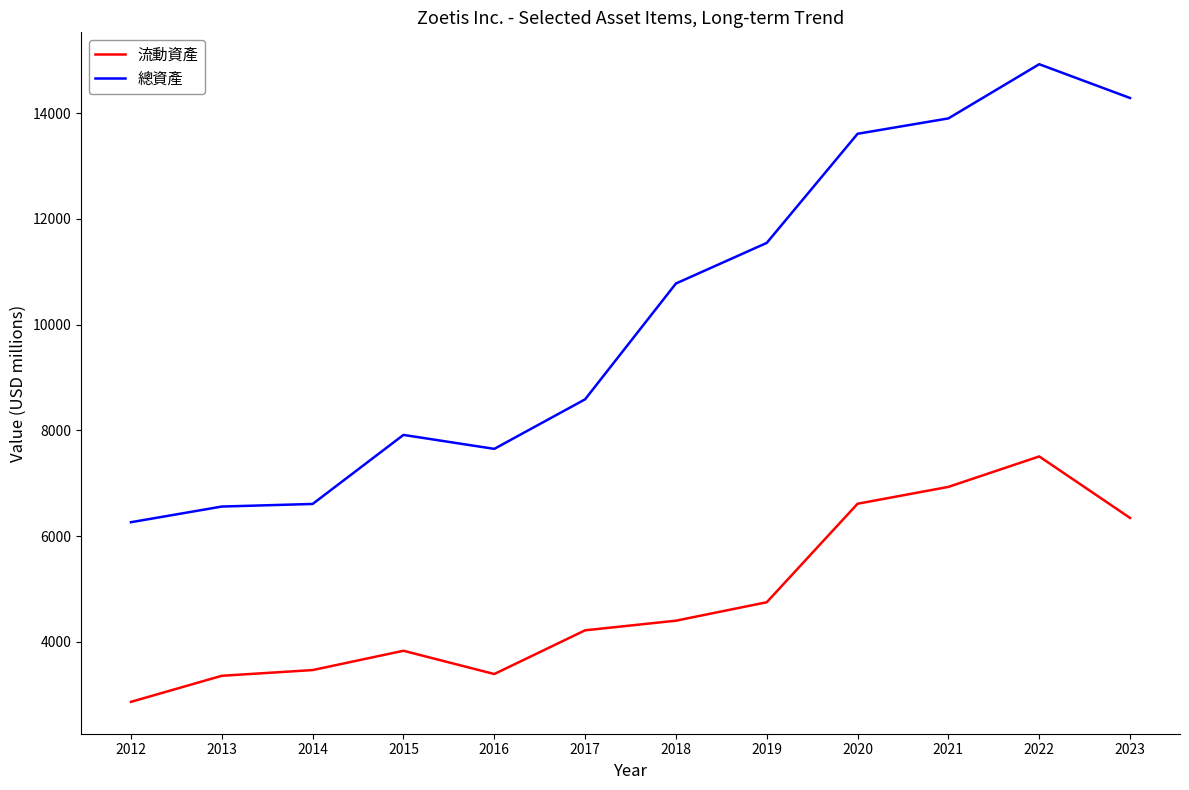

Where is 總資產 nearest to the value 10593?

2018